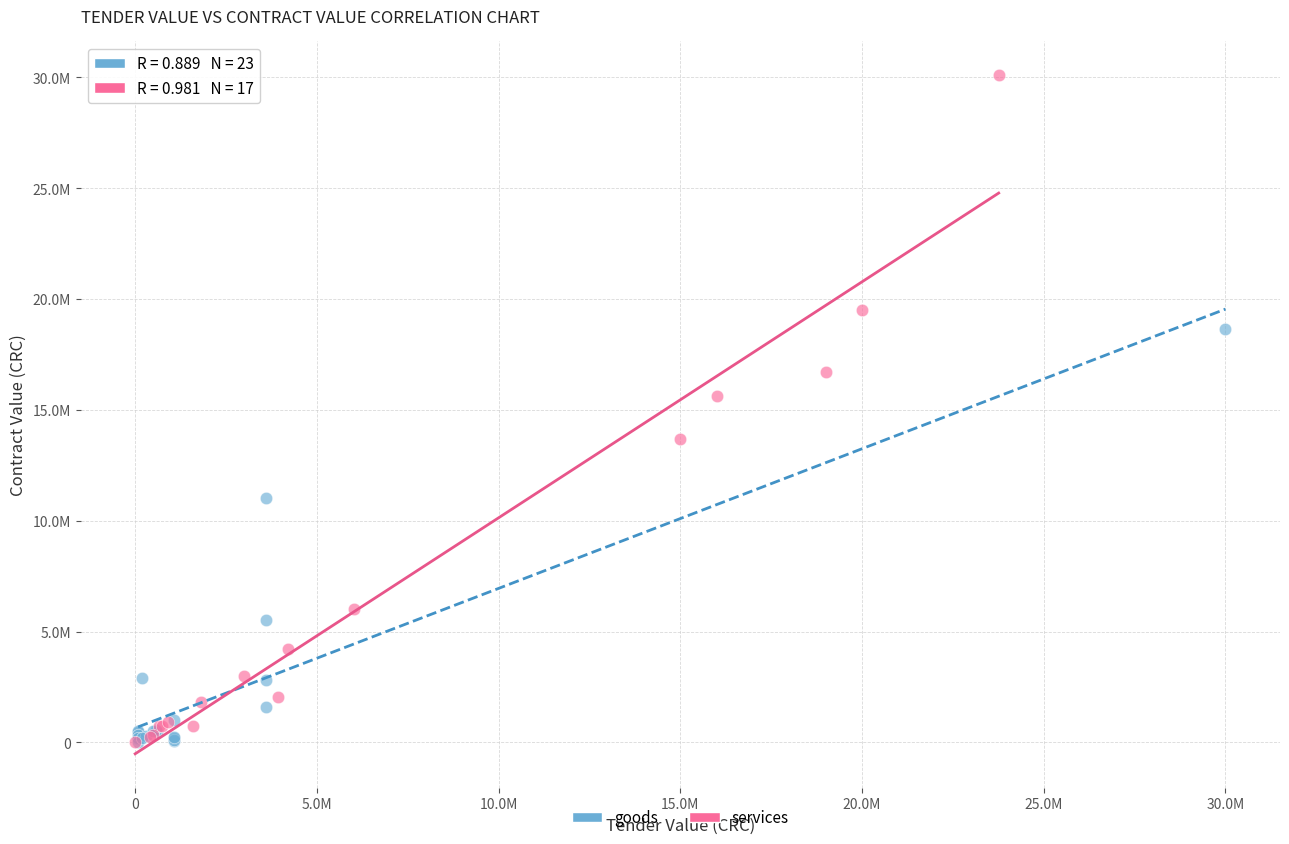

What are all the series names shown in the legend?

goods, services